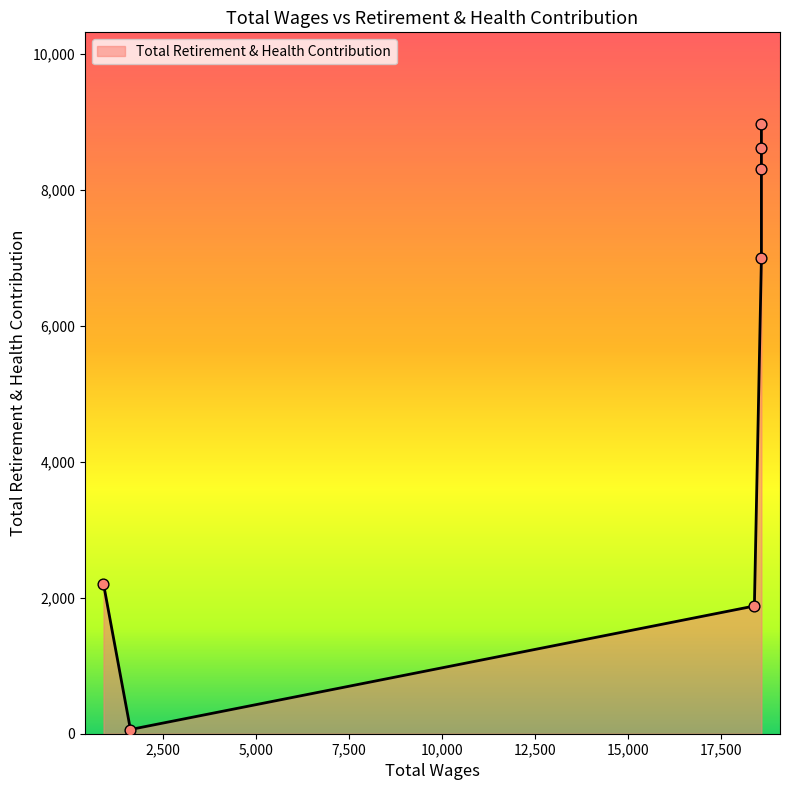

What is the change in value from 18600.0 to 900.0?

-6102